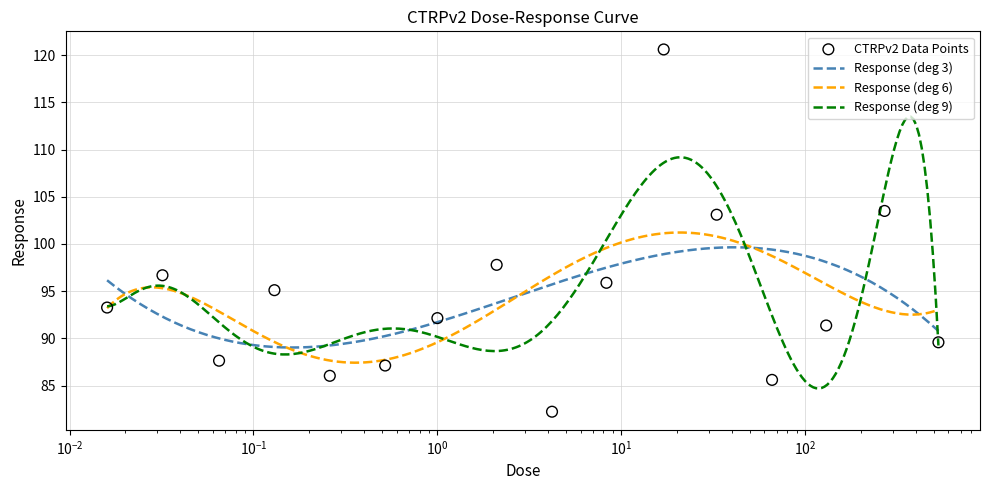

Approximately how many times larger is the value at 0.52 compared to 8.3?

0.9